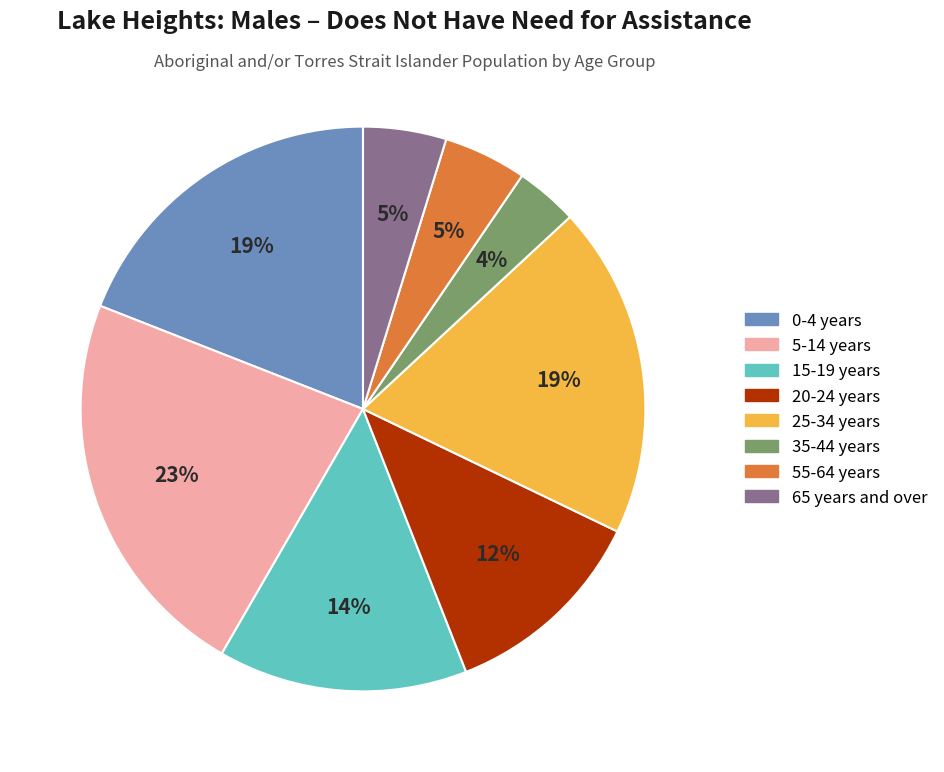

To the nearest percent, what is the difference between the largest and smallest slice percentages?

19%